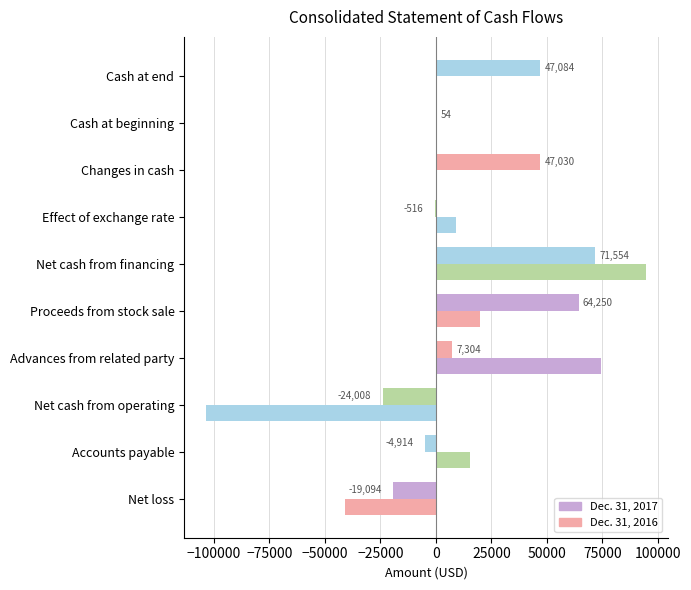

How many data points does each series have?

10